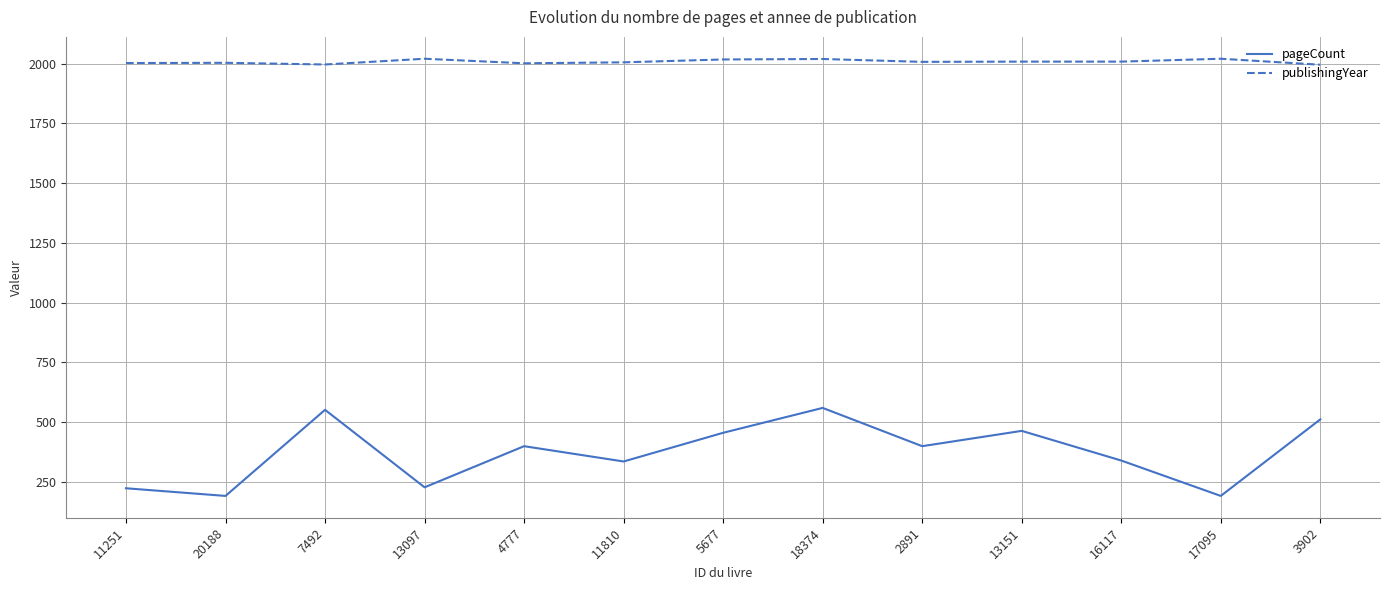

Which series has the largest total across all categories?

publishingYear